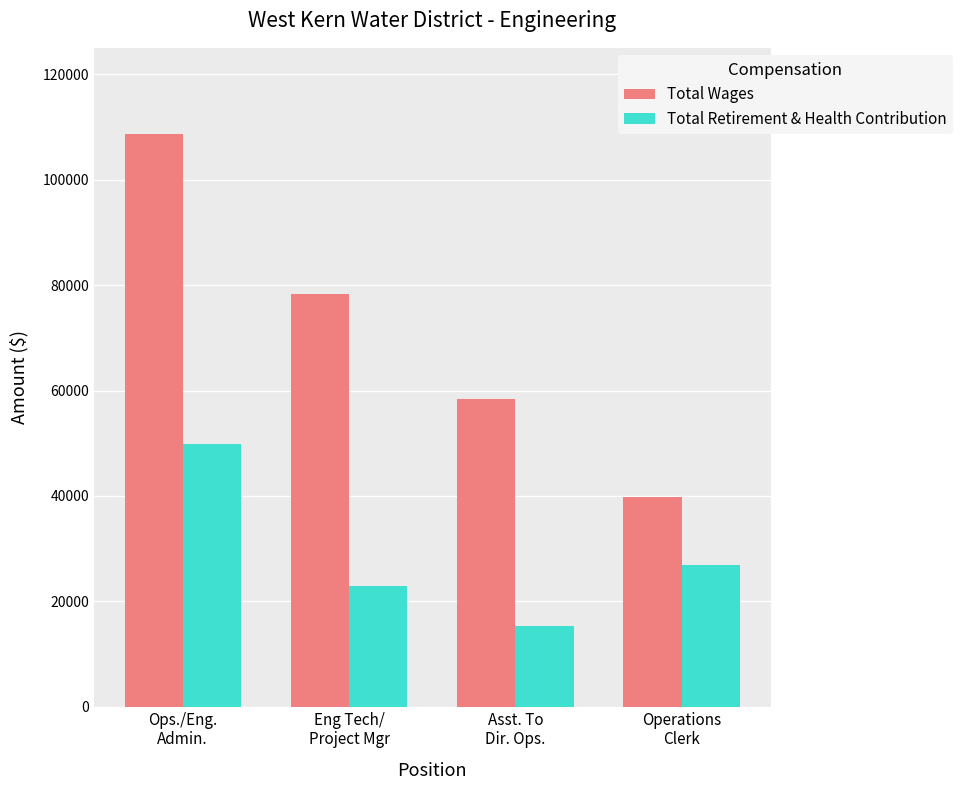

Which series has the largest total across all categories?

Total Wages